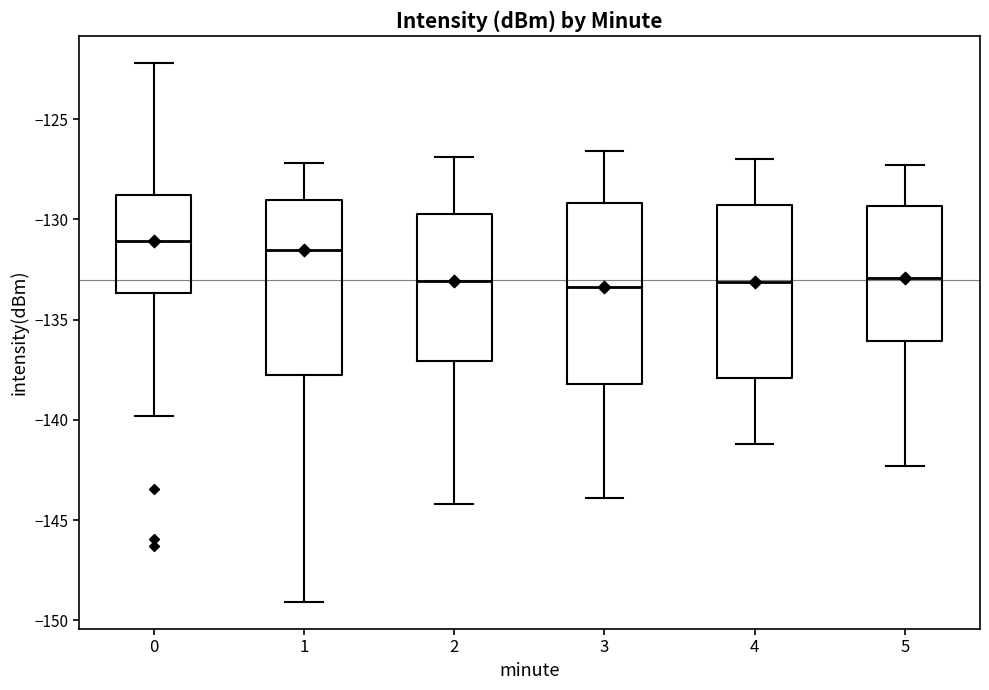

Where is the lower edge of the box at x = 5 on the y-axis? The values are not printed on the chart, so give them approximately, as read against the axis.

-136.0